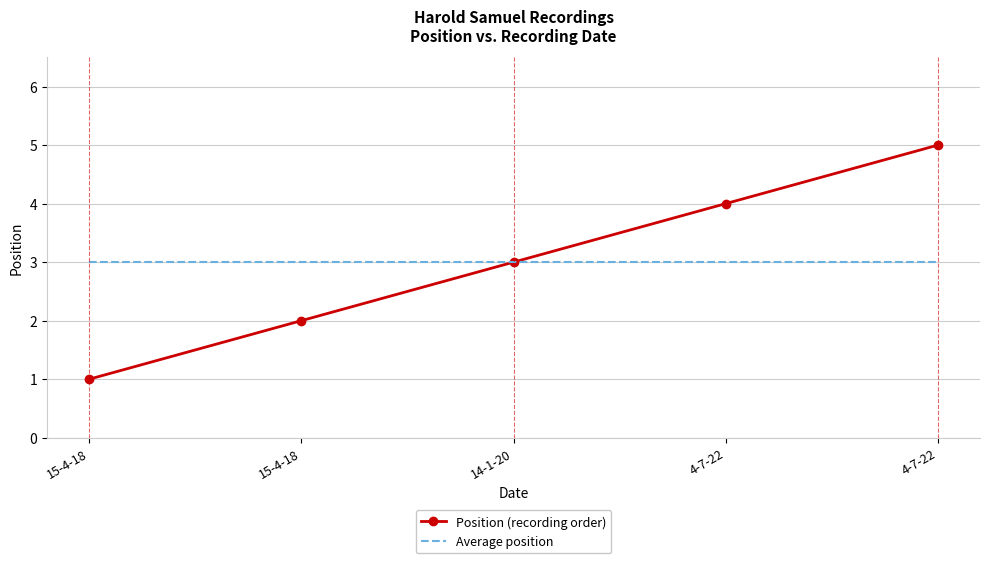

Is it true that Average position equals 5 at 4-7-22?

False